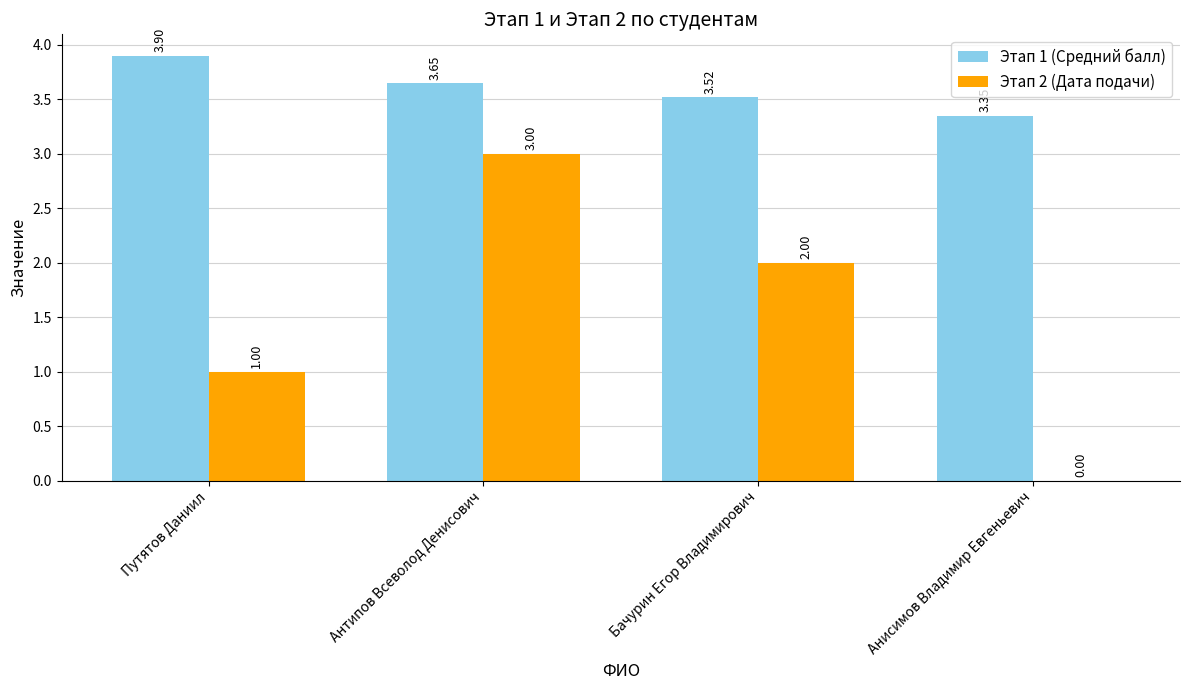

Is it true that Этап 2 (Дата подачи) equals 1.4 at Бачурин Егор Владимирович?

False